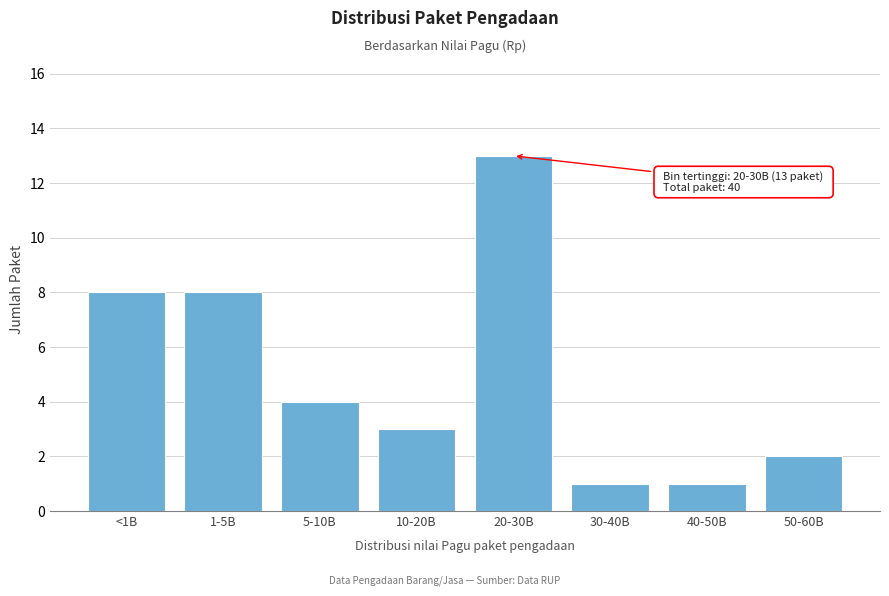

Reading right to left, list all the values displayed in this chart.

50-60B=2	40-50B=1	30-40B=1	20-30B=13	10-20B=3	5-10B=4	1-5B=8	<1B=8